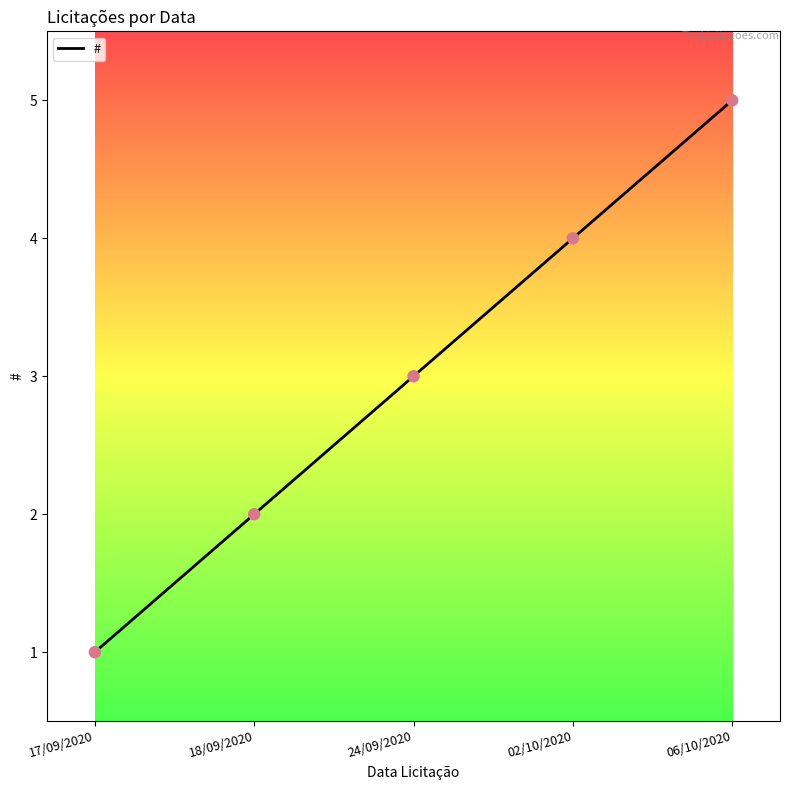

Between 02/10/2020 and 24/09/2020, which is larger?

02/10/2020